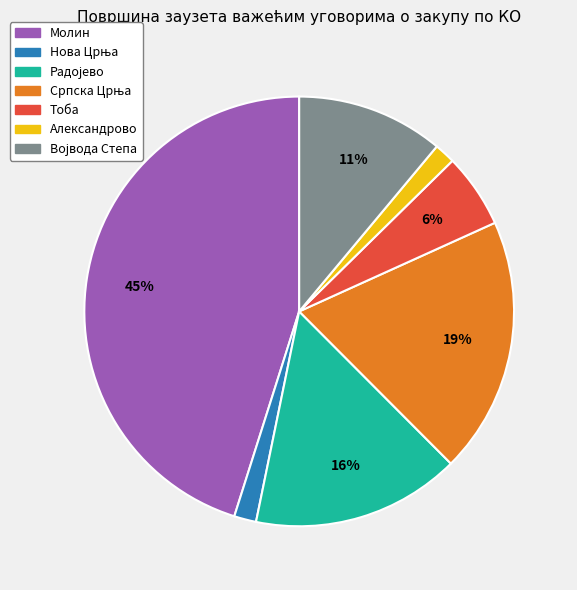

Which slice is the largest?

Молин